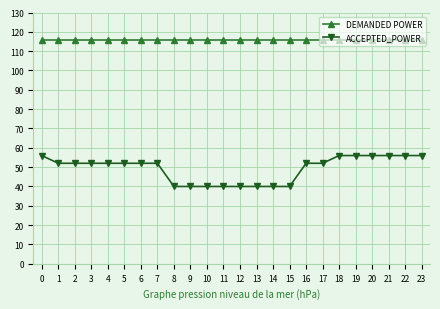

Which series has the widest spread of values?

ACCEPTED_POWER